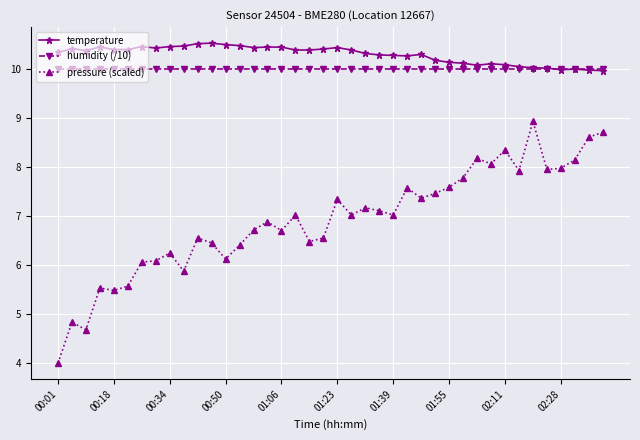

At how many categories does at least one series exceed 8?

40